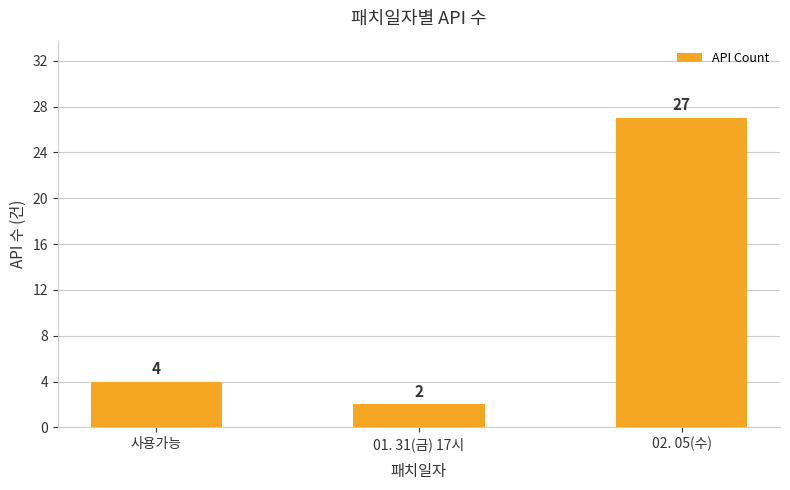

True or false: the data shows 9 at 02. 05(수).

False